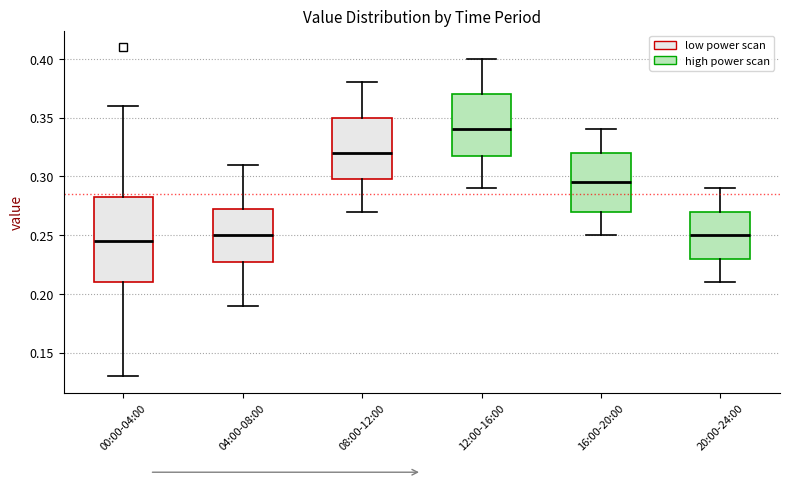

Reading left to right, transcribe this box plot: for each box, give where its median line is, the range the box spans, and where its two whiskers end, as read against the y-axis. The values are not printed on the chart, so give them approximately, as read against the axis.

00:00-04:00: median 0.245, box 0.210 to 0.285, whiskers 0.130 to 0.360
04:00-08:00: median 0.250, box 0.230 to 0.275, whiskers 0.190 to 0.310
08:00-12:00: median 0.320, box 0.300 to 0.350, whiskers 0.270 to 0.380
12:00-16:00: median 0.340, box 0.320 to 0.370, whiskers 0.290 to 0.400
16:00-20:00: median 0.295, box 0.270 to 0.320, whiskers 0.250 to 0.340
20:00-24:00: median 0.250, box 0.230 to 0.270, whiskers 0.210 to 0.290